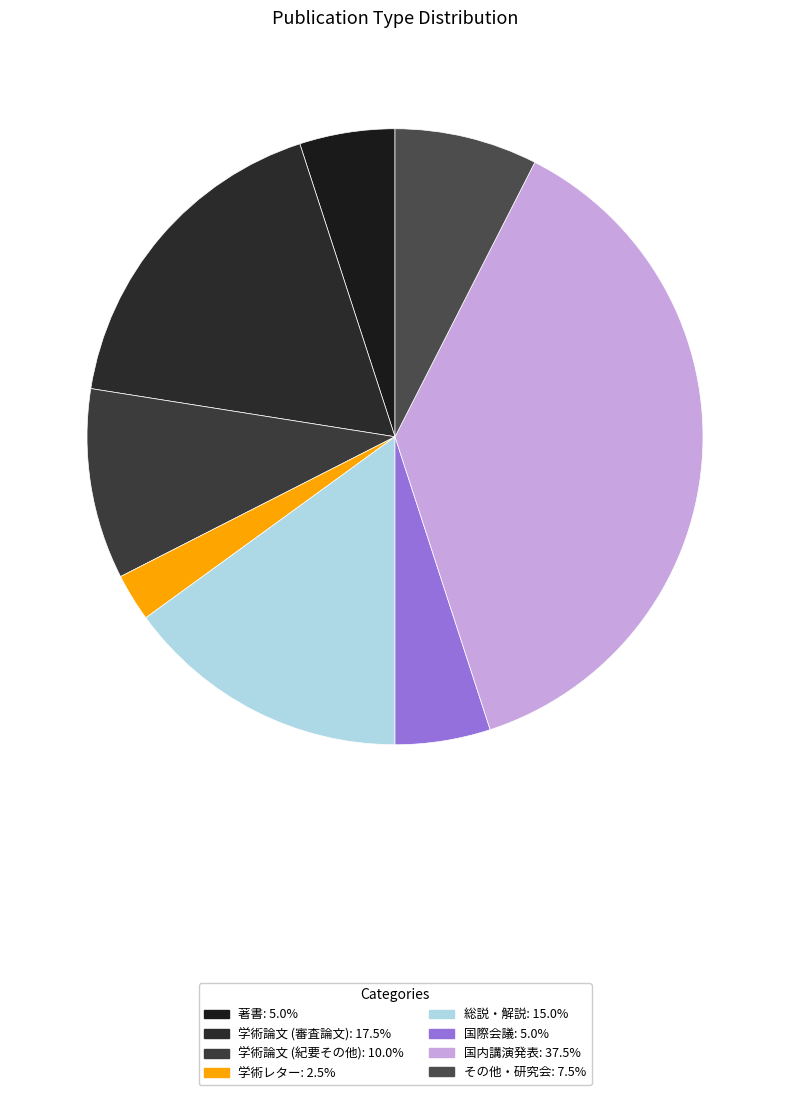

Which slice is the largest?

国内講演発表